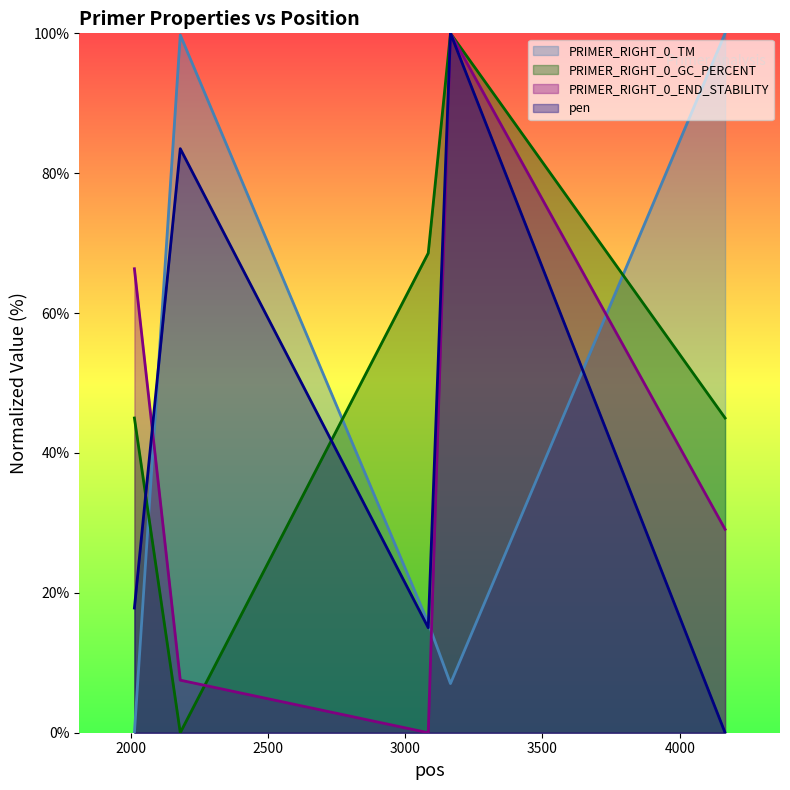

Is it true that pen equals 15.0 at 3084?

True